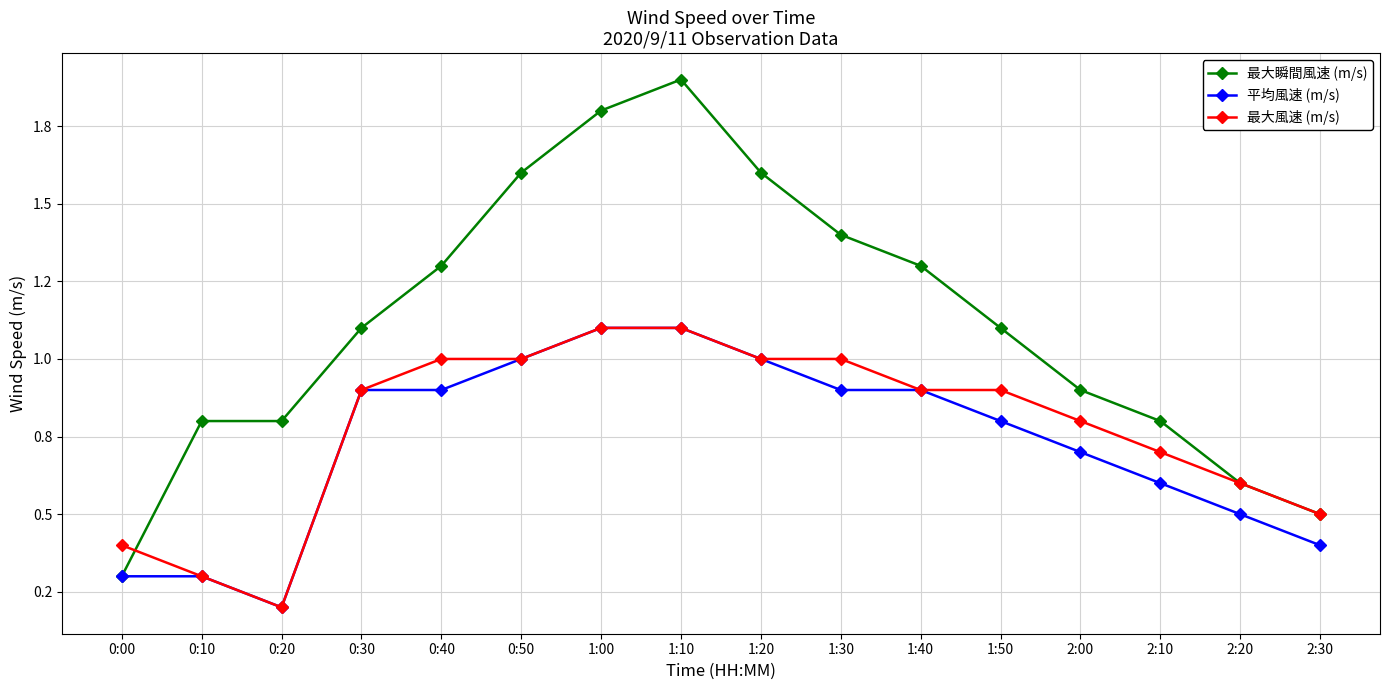

Reading left to right, what are all the values shown in this chart?

最大瞬間風速 (m/s): 0.3	0.8	0.8	1.1	1.3	1.6	1.8	1.9	1.6	1.4	1.3	1.1	0.9	0.8	0.6	0.5
平均風速 (m/s): 0.3	0.3	0.2	0.9	0.9	1.0	1.1	1.1	1.0	0.9	0.9	0.8	0.7	0.6	0.5	0.4
最大風速 (m/s): 0.4	0.3	0.2	0.9	1.0	1.0	1.1	1.1	1.0	1.0	0.9	0.9	0.8	0.7	0.6	0.5